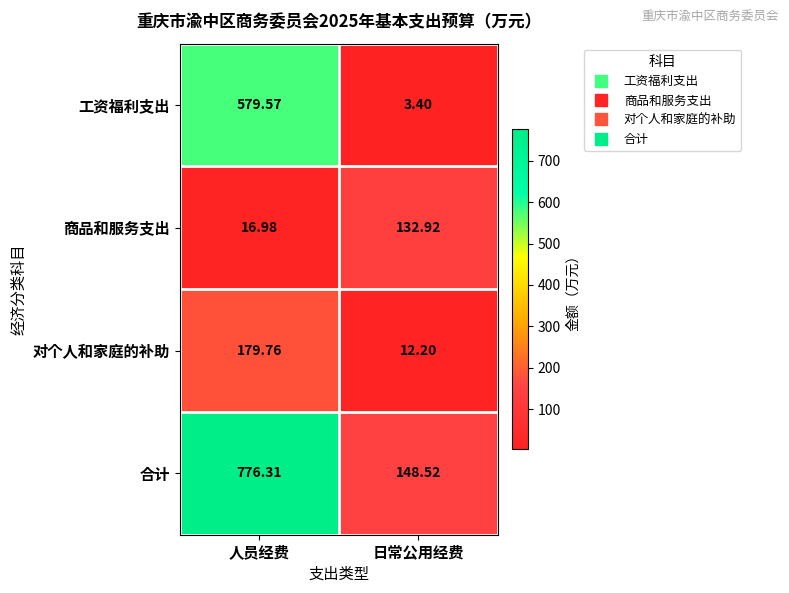

Which series has the largest range (max minus min)?

合计